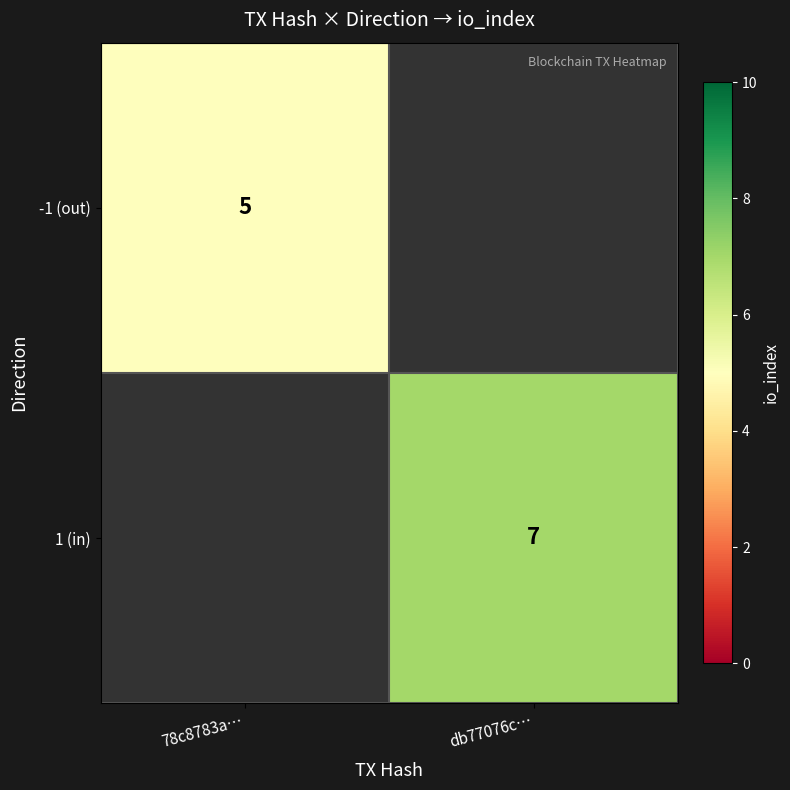

What is the smallest value displayed?

5.0